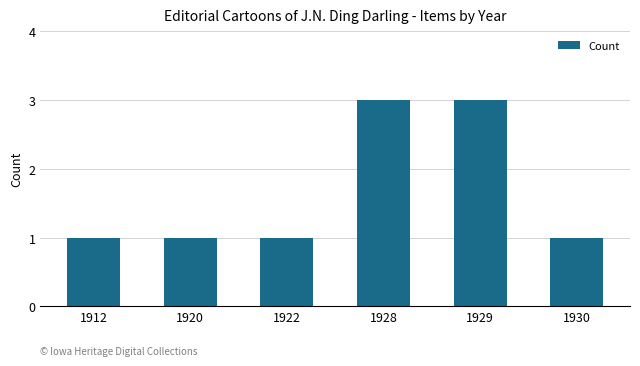

The value at 1929 is 3. True or false?

True